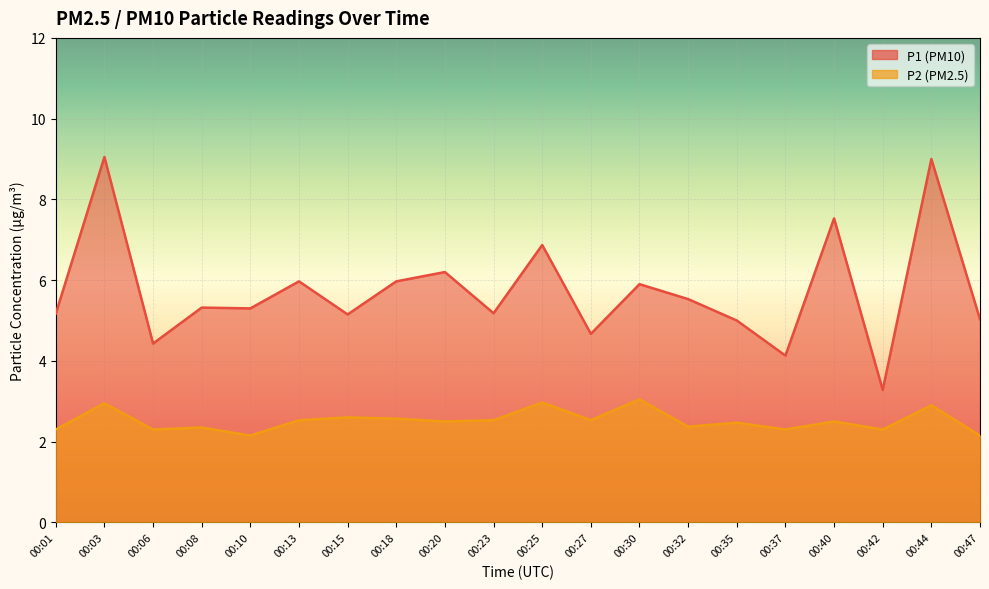

Which has a higher value, 00:18 or 00:44?

00:44